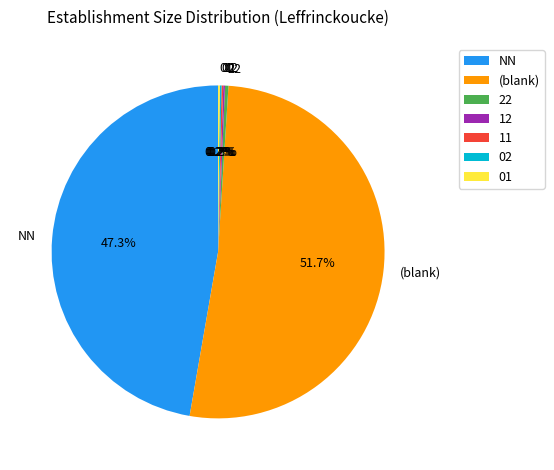

What is the largest slice in the pie chart?

(blank)